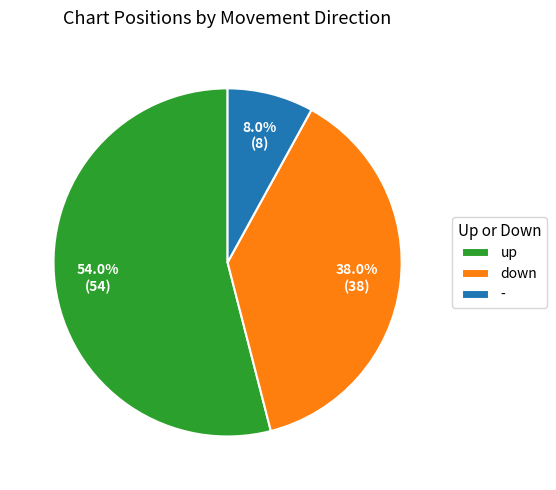

The - slice represents 15% of the pie. True or false?

False